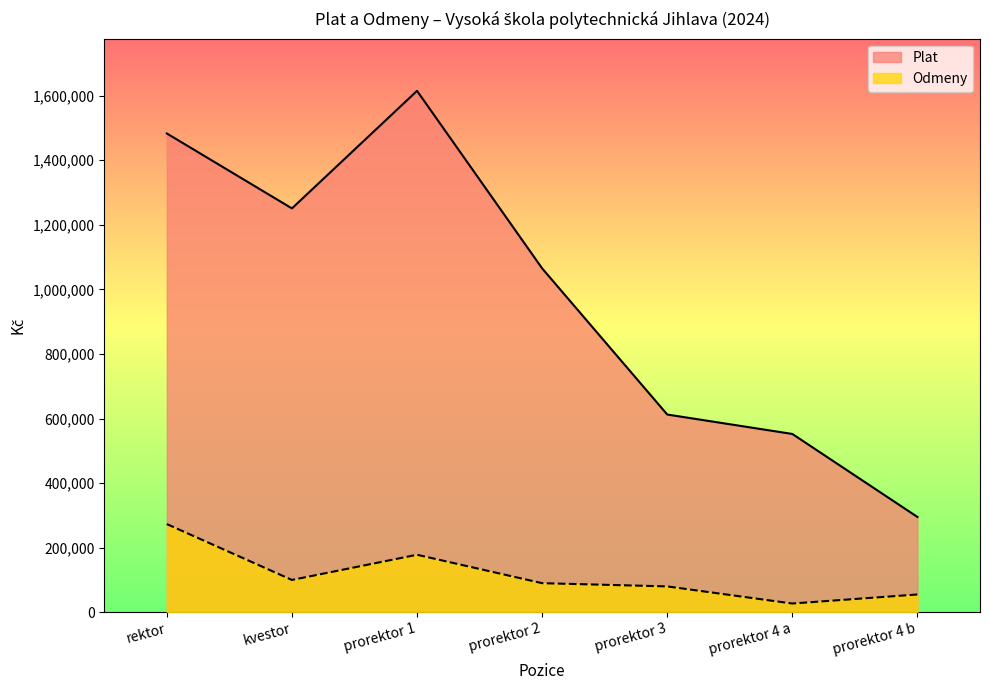

Reading right to left, list all the values displayed in this chart.

Plat: 295017	552148	612294	1064962	1614761	1250715	1482773
Odmeny: 55000	27000	80000	90000	178000	100000	273000